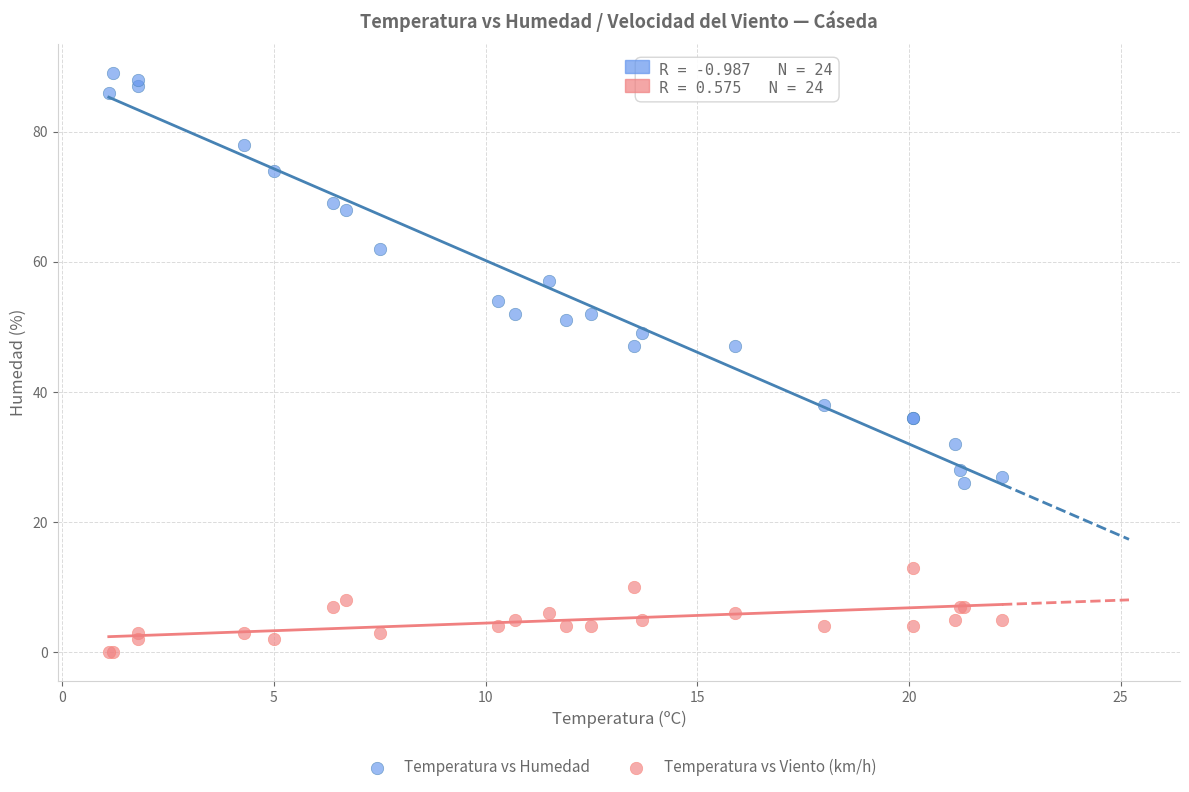

Which series has the largest Y range (max minus min)?

Temperatura vs Humedad